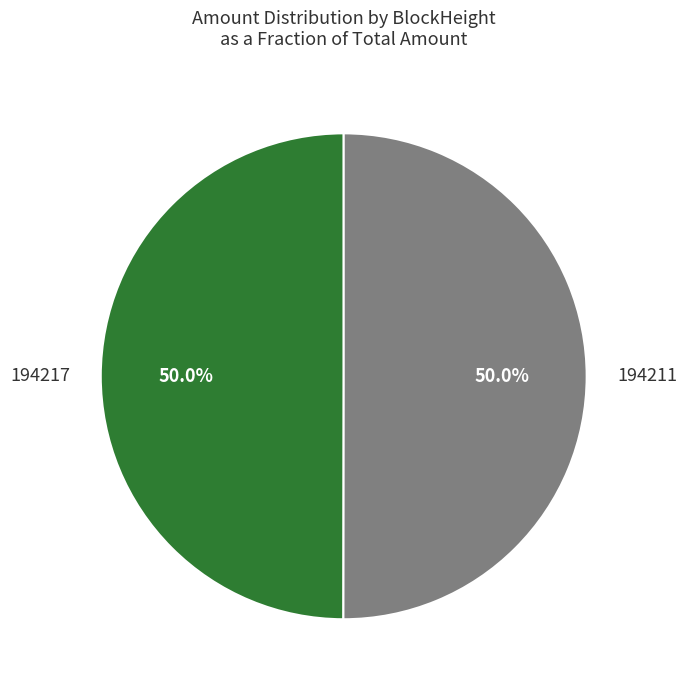

How many segments does this pie chart have?

2